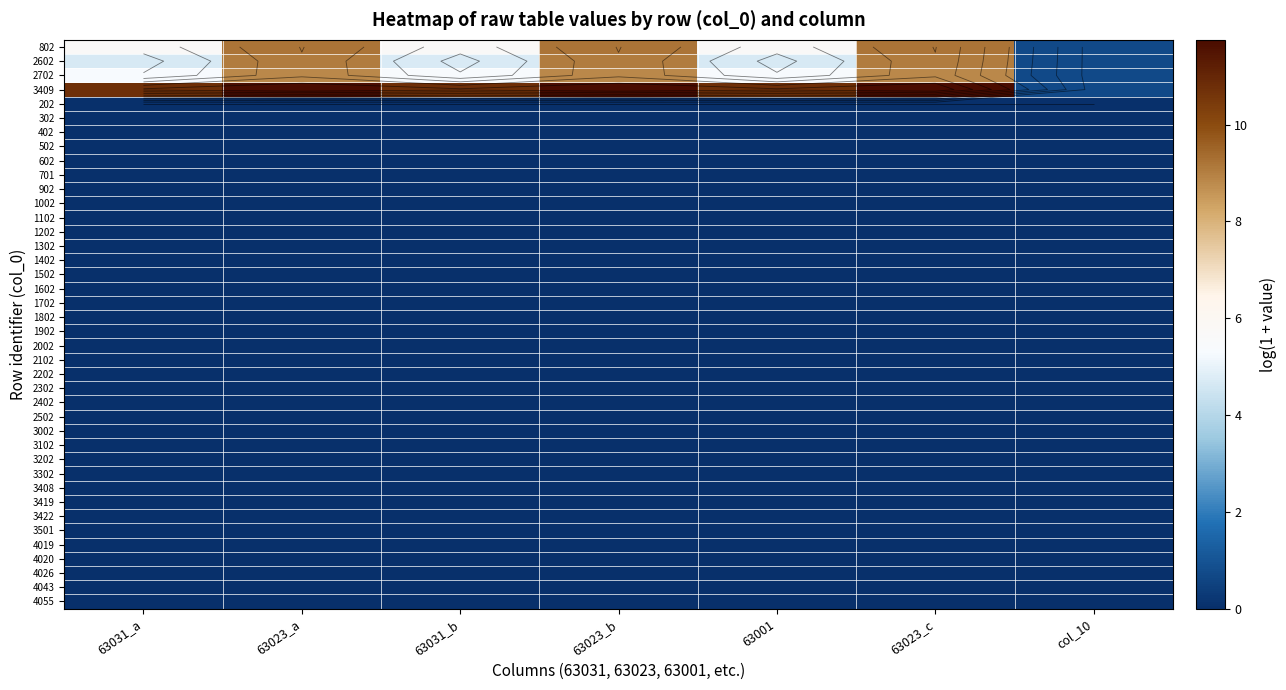

True or false: 3408 has a value of 0.0 at 63001.

True